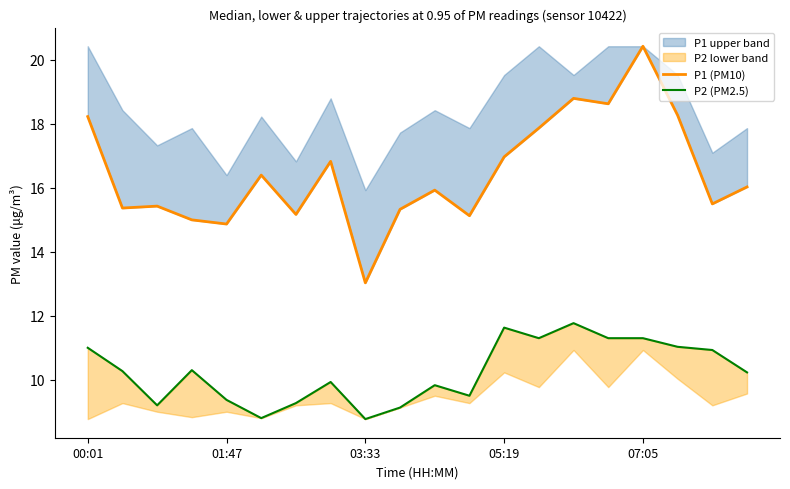

Rank the series by their maximum value, from lowest to highest.

P2 (PM2.5), P1 (PM10)